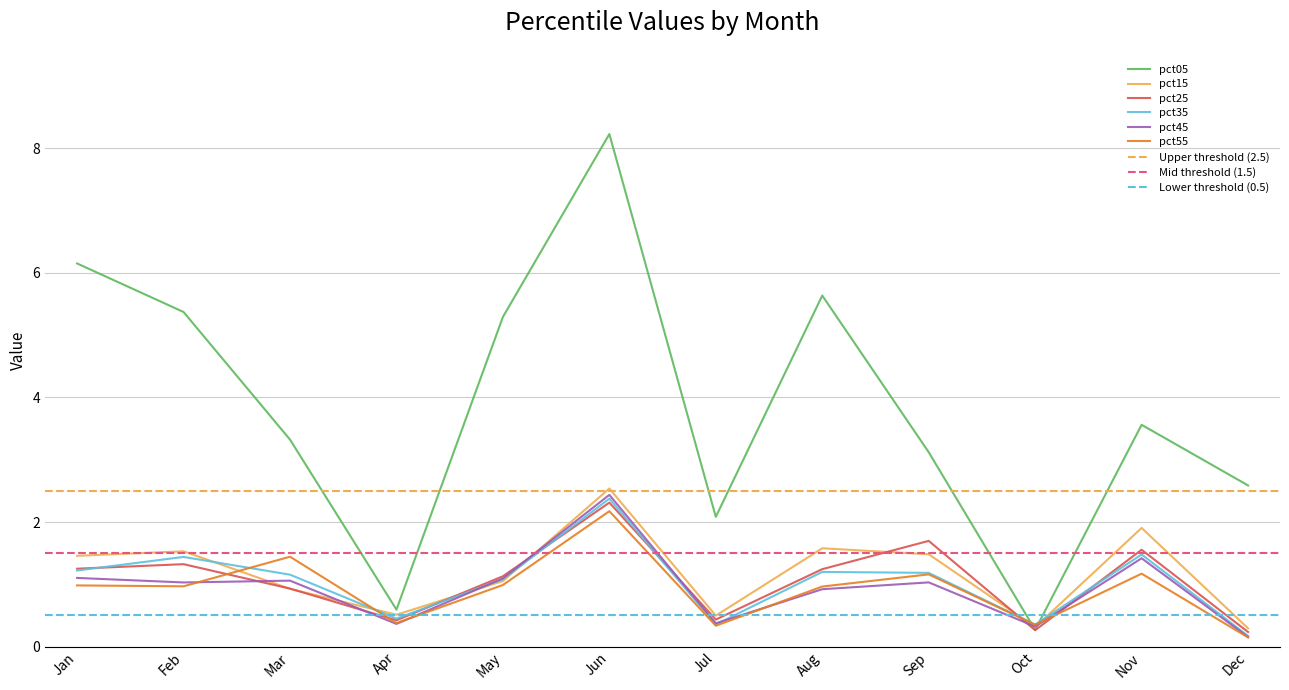

True or false: pct45 has a value of 1.4 at Nov.

True